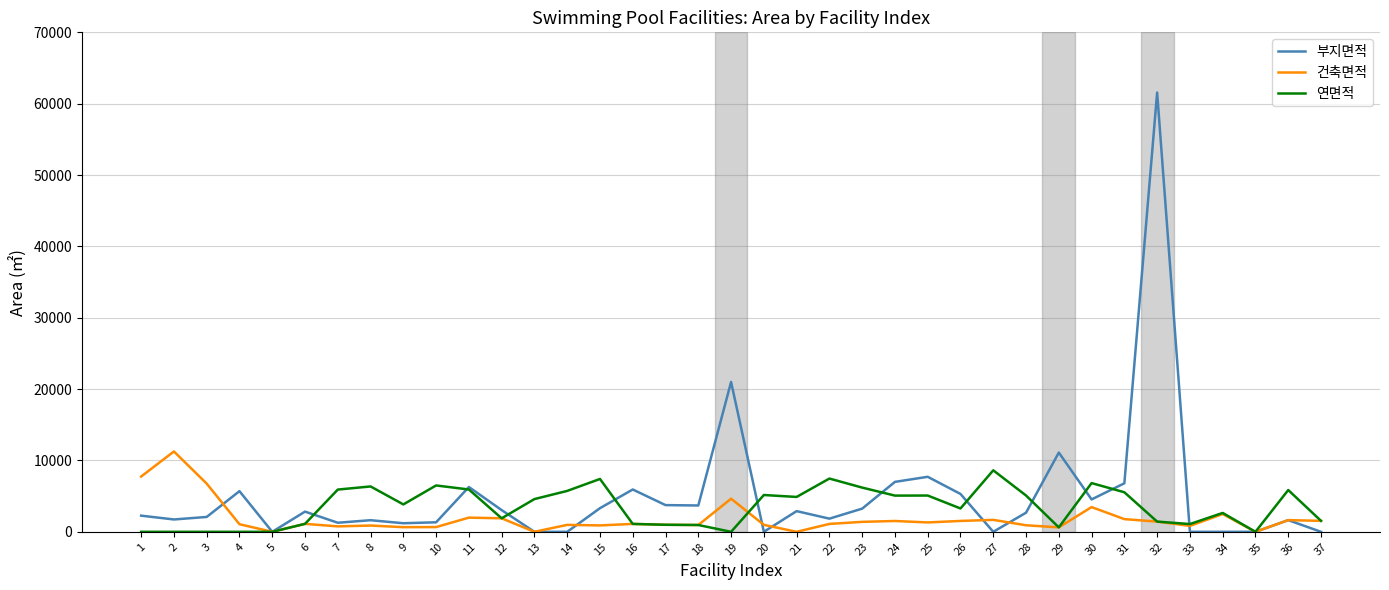

At which category is the sum across all series the highest?

32